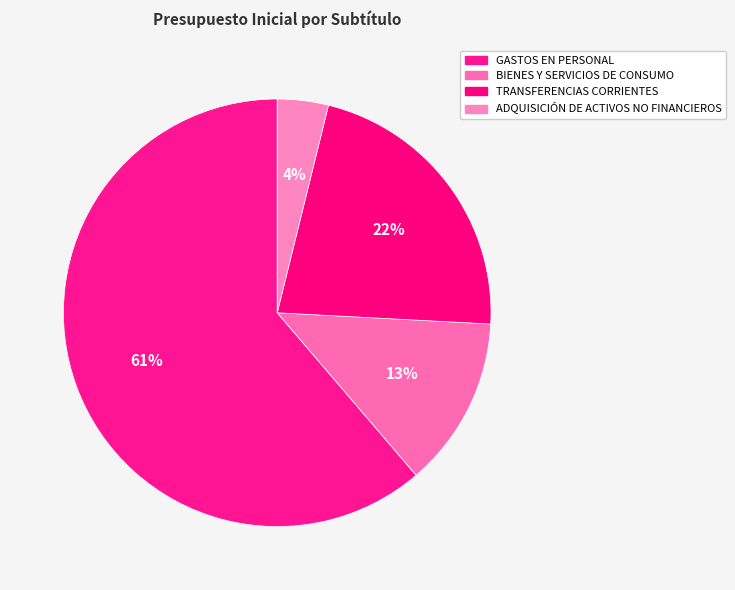

Which slice is the smallest?

ADQUISICIÓN DE ACTIVOS NO FINANCIEROS